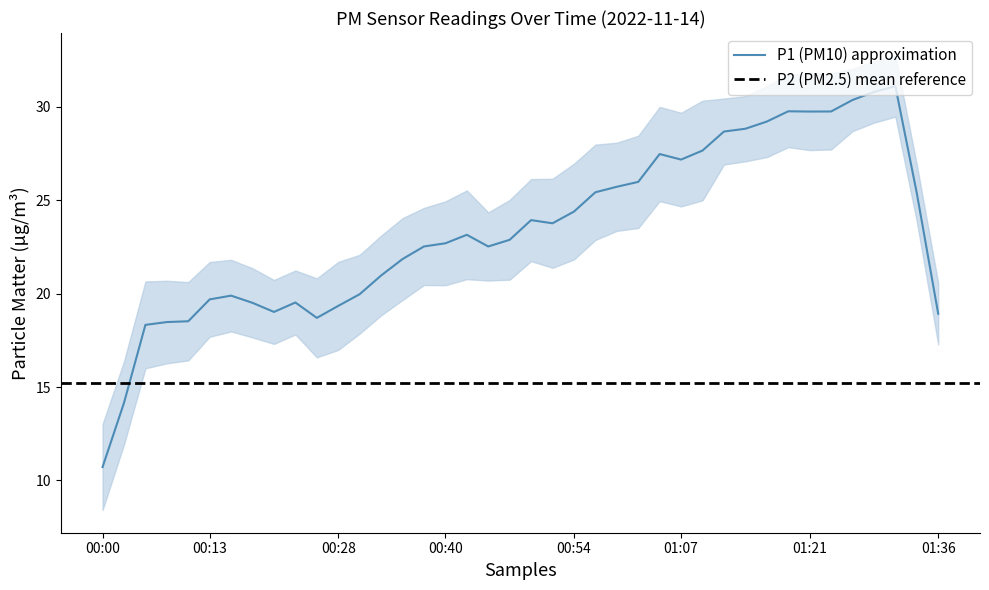

Which category has the highest value in the P1 series?

01:34